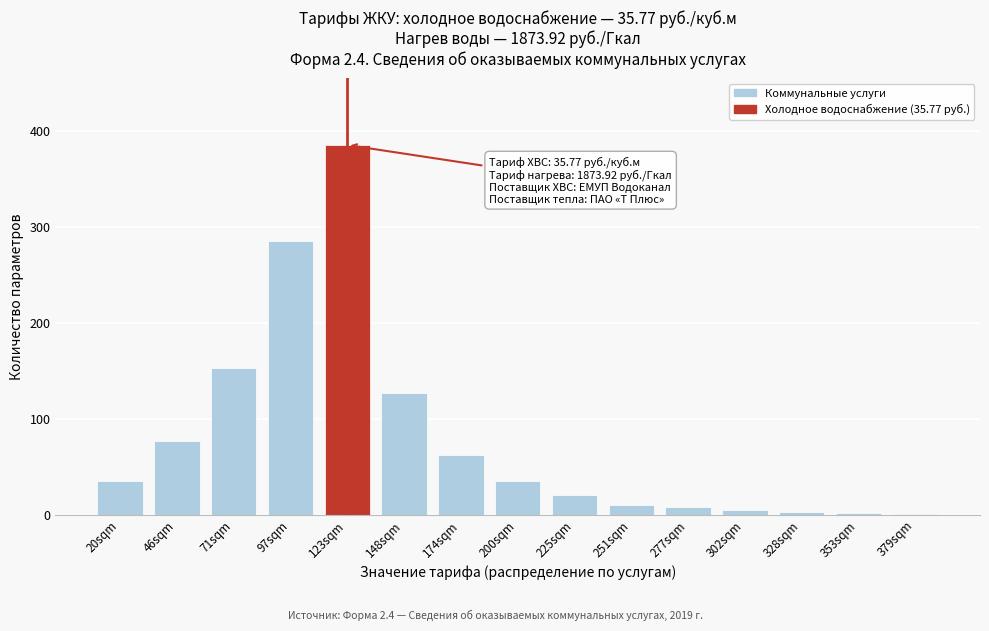

At which category does the chart reach its peak across all series?

123sqm